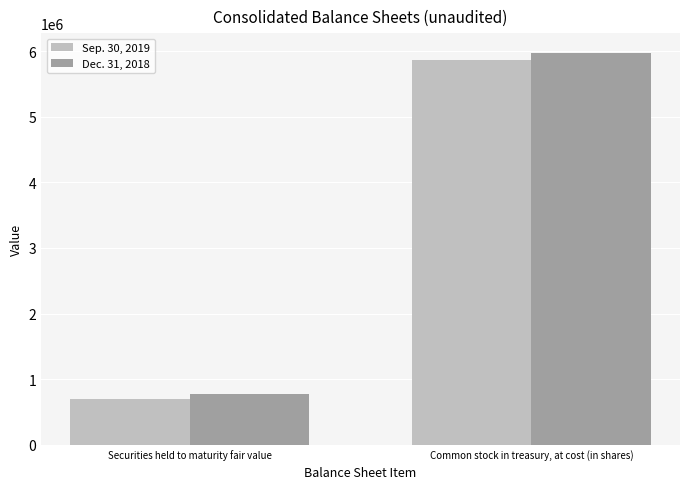

What position from the left is Common stock in treasury, at cost (in shares)?

2